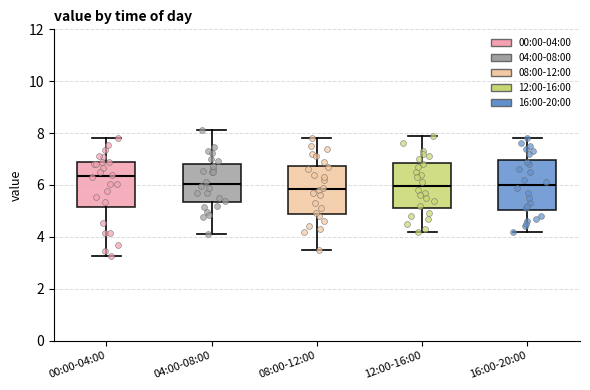

Reading left to right, read every box against the y-axis: the position of its median line, the range the box covers, and the ends of its whiskers. The values are not printed on the chart, so give them approximately, as read against the axis.

00:00-04:00: median 6.4, box 5.2 to 6.8, whiskers 3.2 to 7.8
04:00-08:00: median 6.0, box 5.4 to 6.8, whiskers 4.2 to 8.2
08:00-12:00: median 5.8, box 4.8 to 6.8, whiskers 3.6 to 7.8
12:00-16:00: median 6.0, box 5.2 to 6.8, whiskers 4.2 to 8.0
16:00-20:00: median 6.0, box 5.0 to 7.0, whiskers 4.2 to 7.8